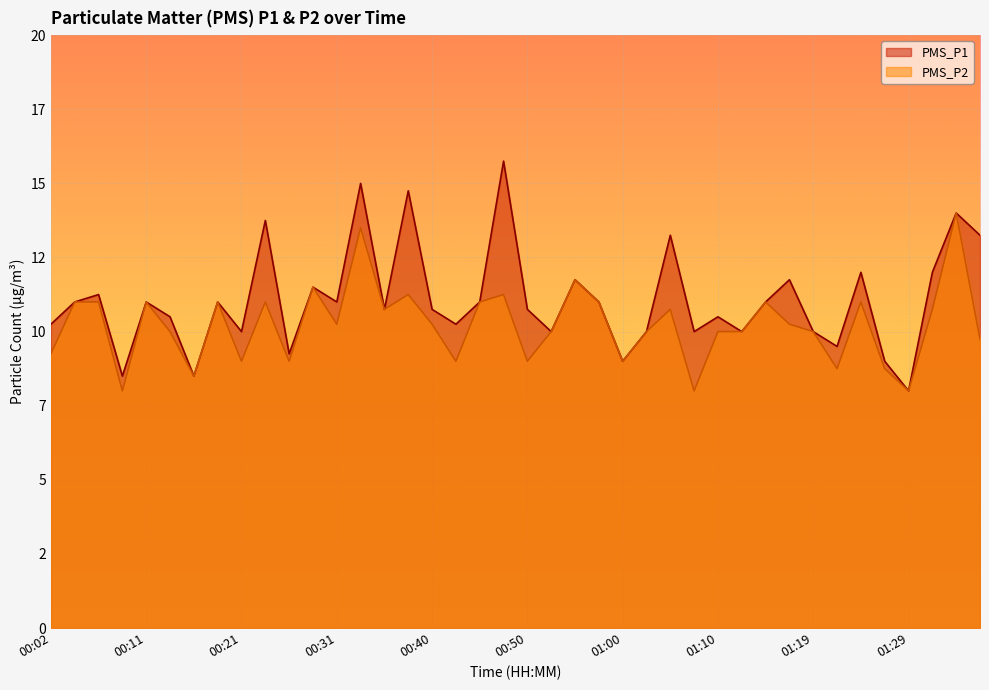

What position from the right is 00:14?

35